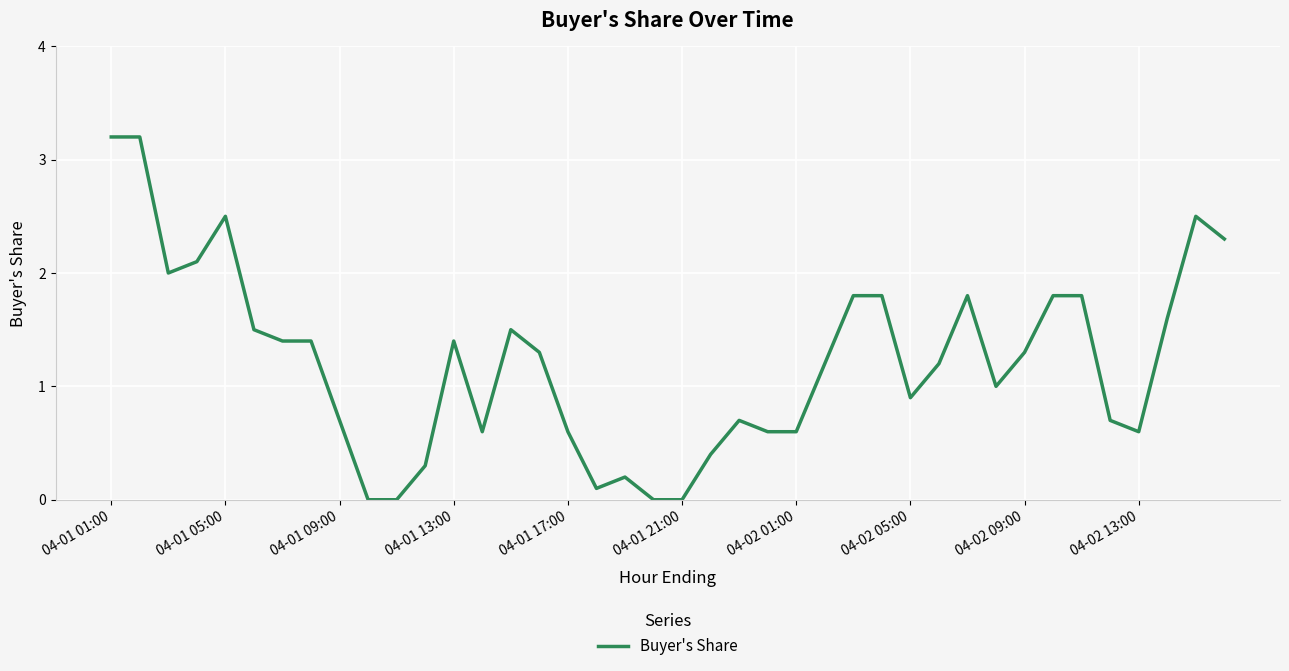

What is the greatest value displayed?

3.2